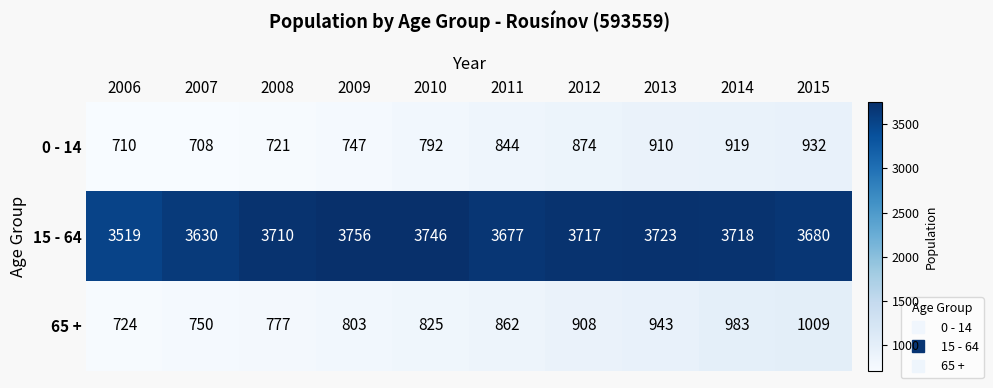

Reading left to right, transcribe all the data shown in this chart.

0 - 14: 710	708	721	747	792	844	874	910	919	932
15 - 64: 3519	3630	3710	3756	3746	3677	3717	3723	3718	3680
65 +: 724	750	777	803	825	862	908	943	983	1009